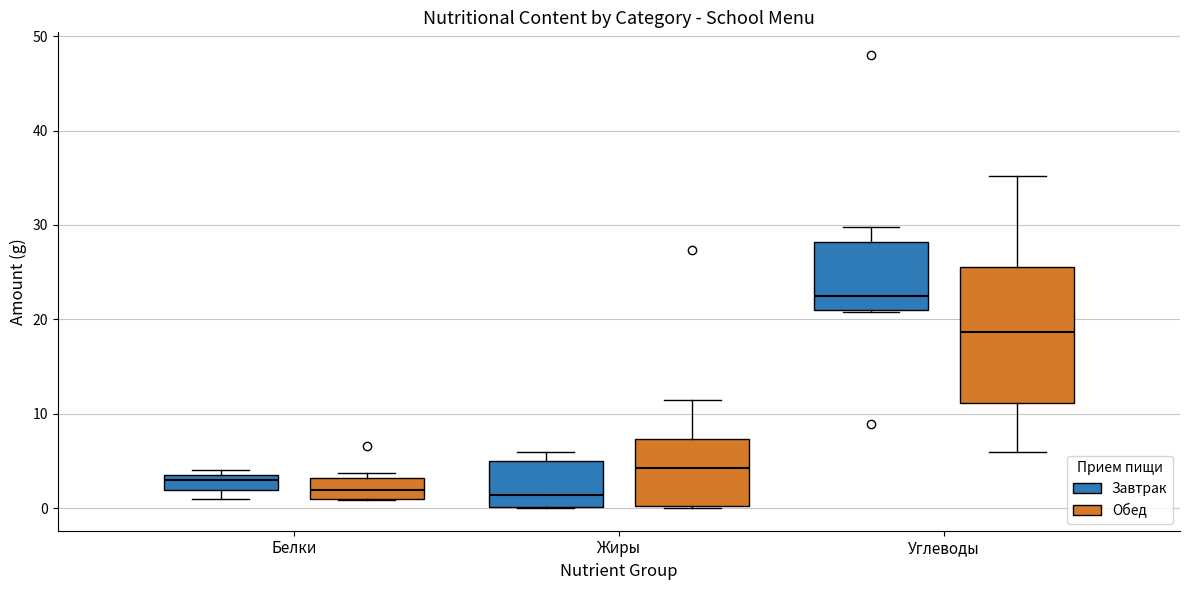

Which box is the tallest, from its lower edge to its upper edge?

Углеводы (Обед)